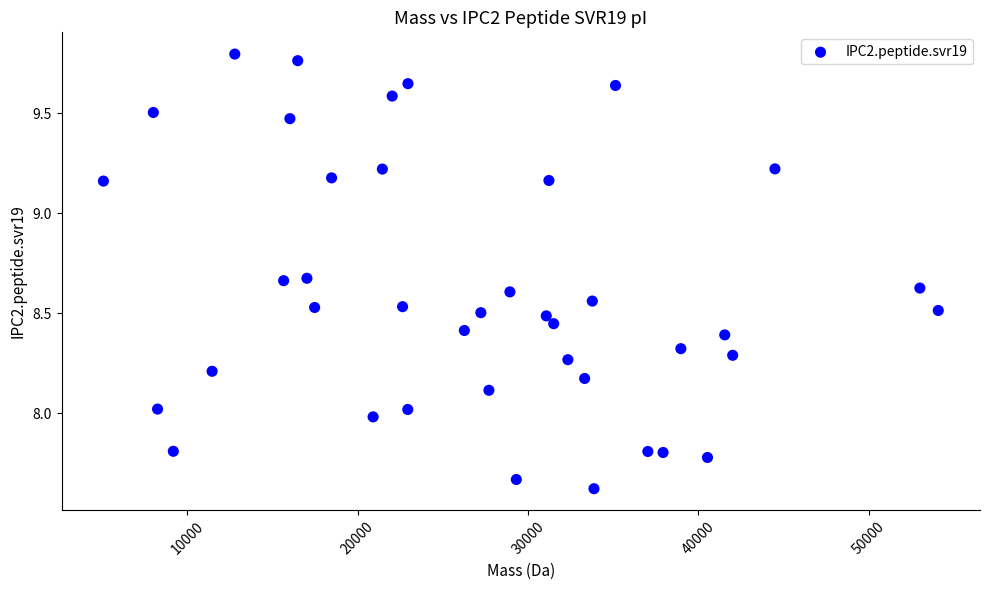

What is the range of Y values (max minus min)?

2.2